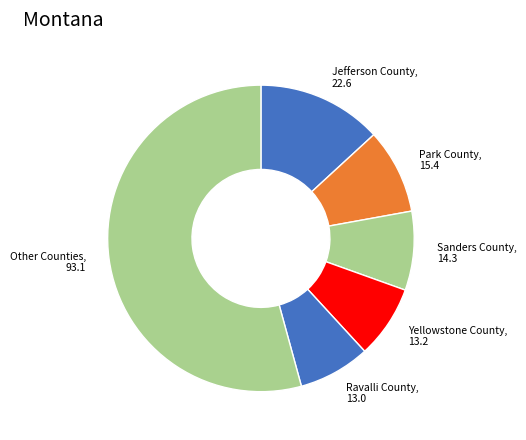

How many slices are in this pie chart?

6